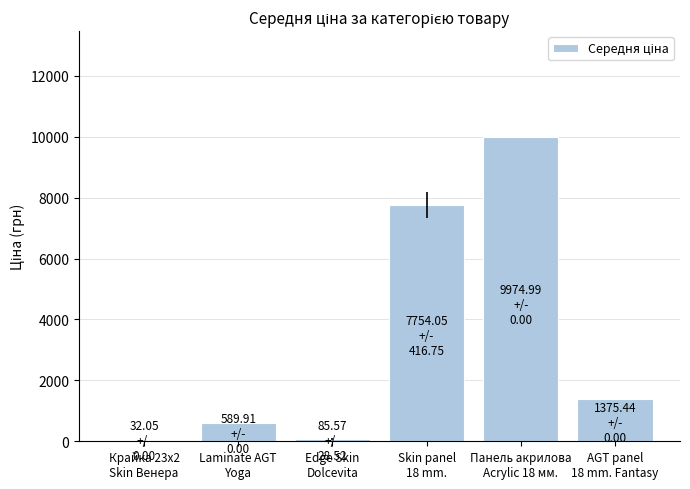

What is the sum of all values?

19812.0